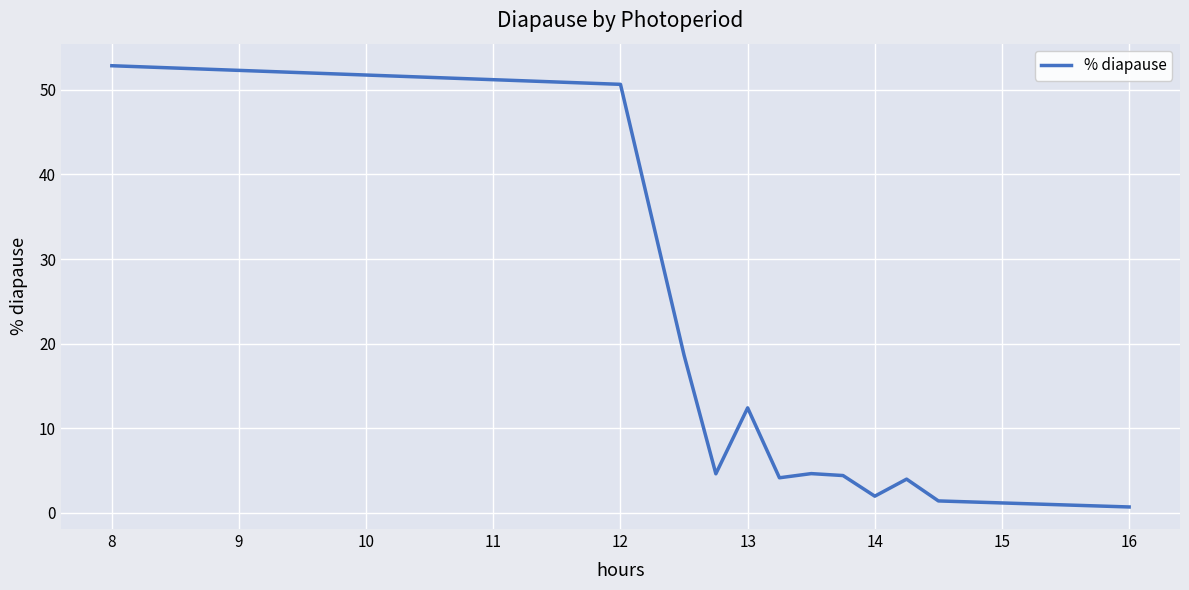

Count the number of data series in this chart.

1